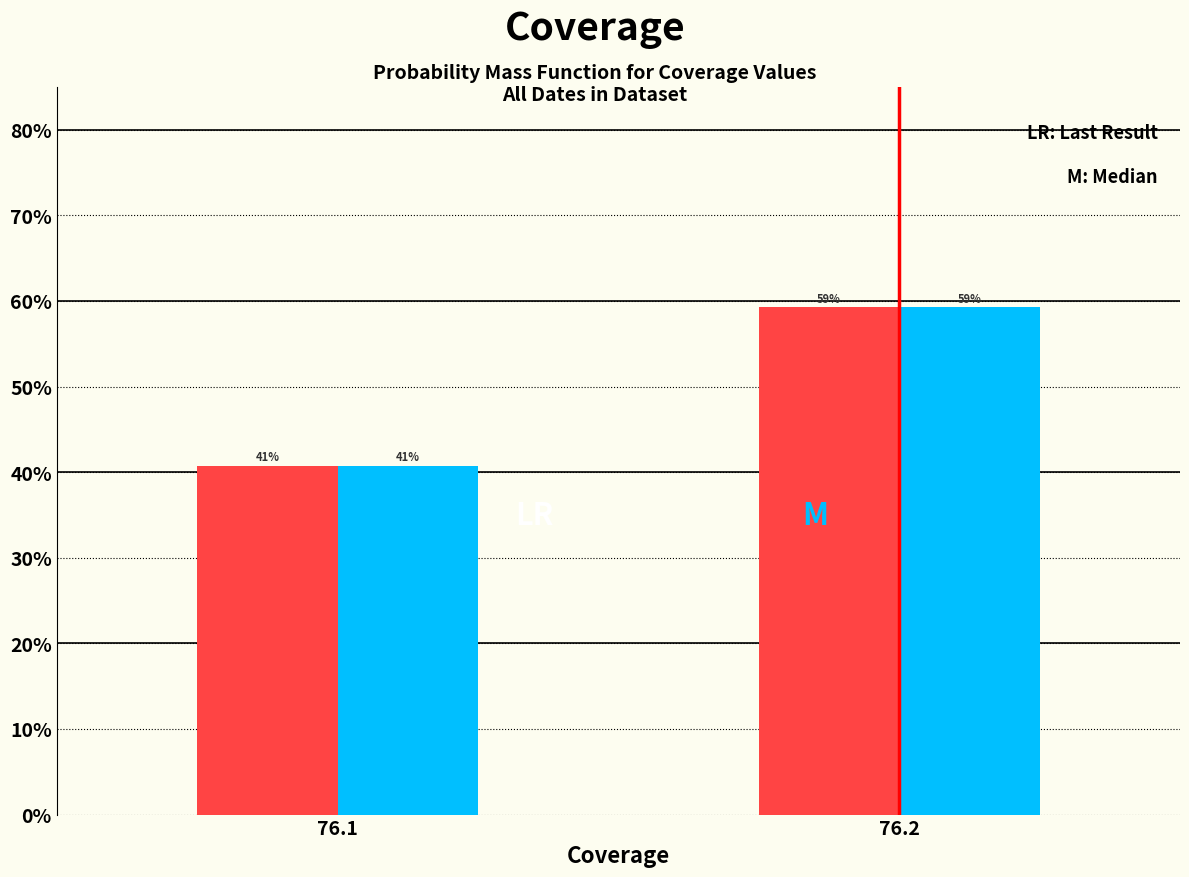

Are the bars grouped side by side (vs. stacked)?

Yes